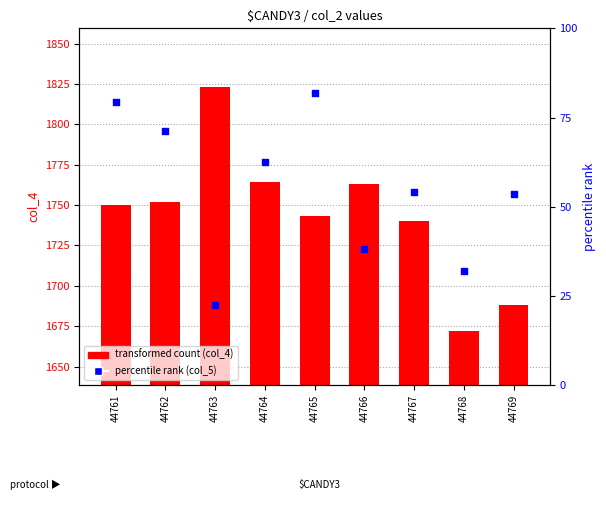

Which series contains the highest Y value?

transformed count